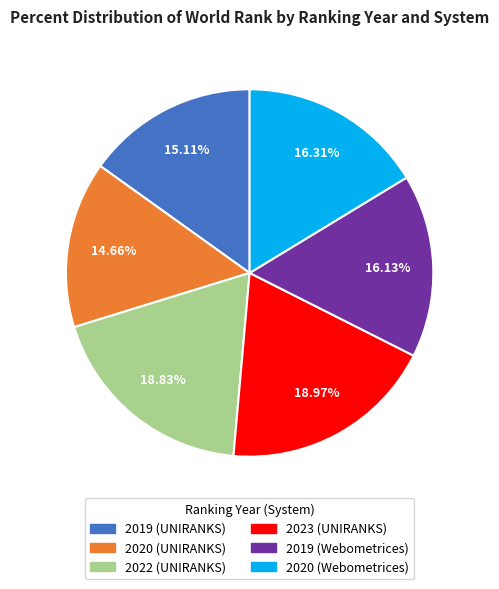

What percentage is NOT represented by 2020 (UNIRANKS)?

85.3%